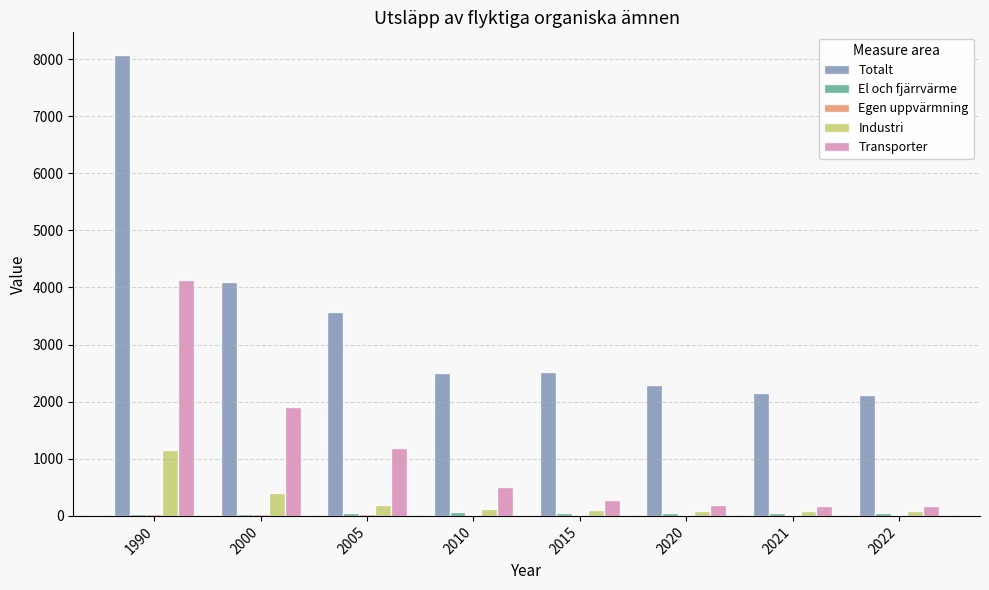

What is the maximum value shown in the chart?

8064.4